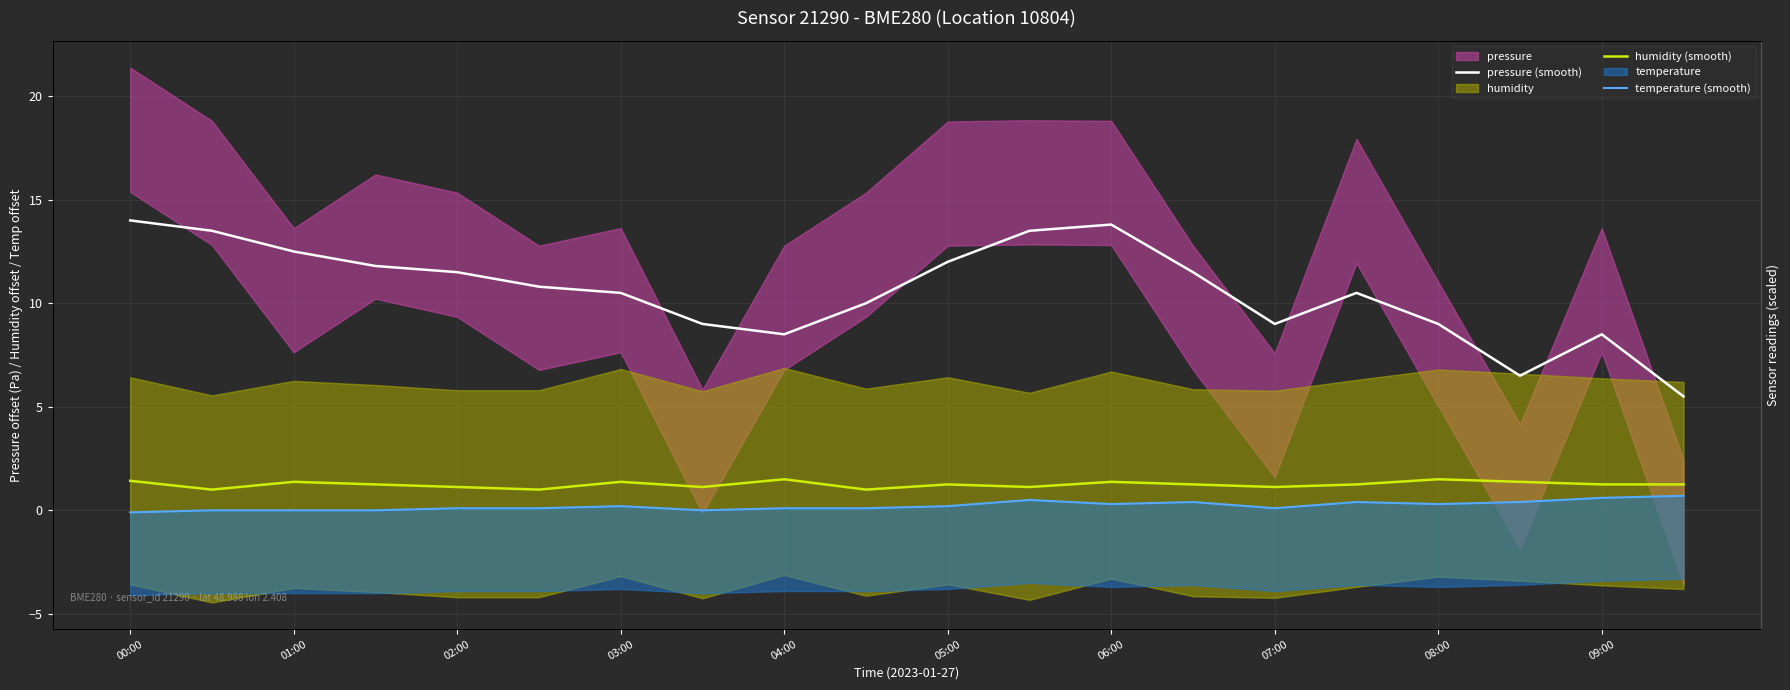

List the labels in order of temperature (smooth) value, largest first.

19, 18, 11, 13, 15, 17, 12, 16, 06:00, 10, 04:00, 05:00, 08:00, 09:00, 14, 01:00, 02:00, 03:00, 07:00, 00:00